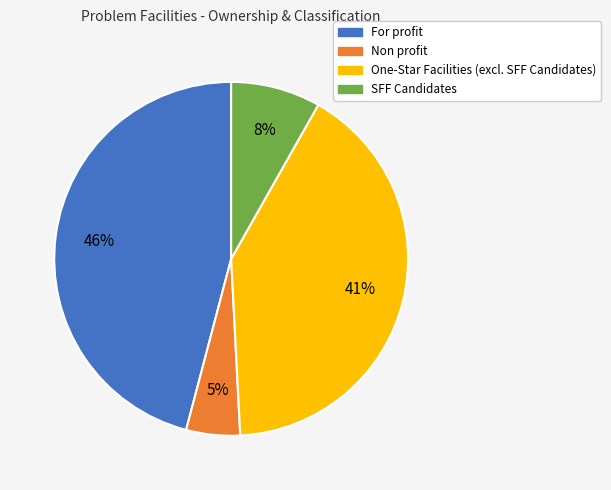

How many segments does this pie chart have?

4